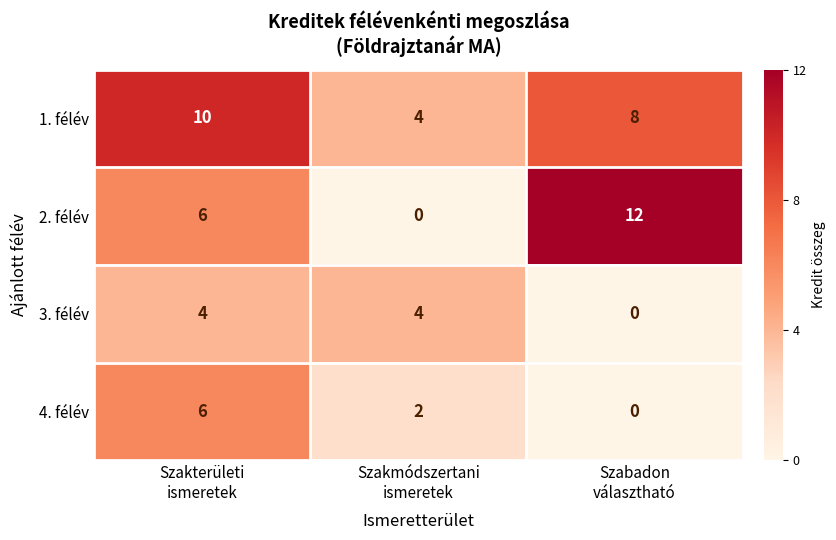

Which series has the largest total across all categories?

1. félév